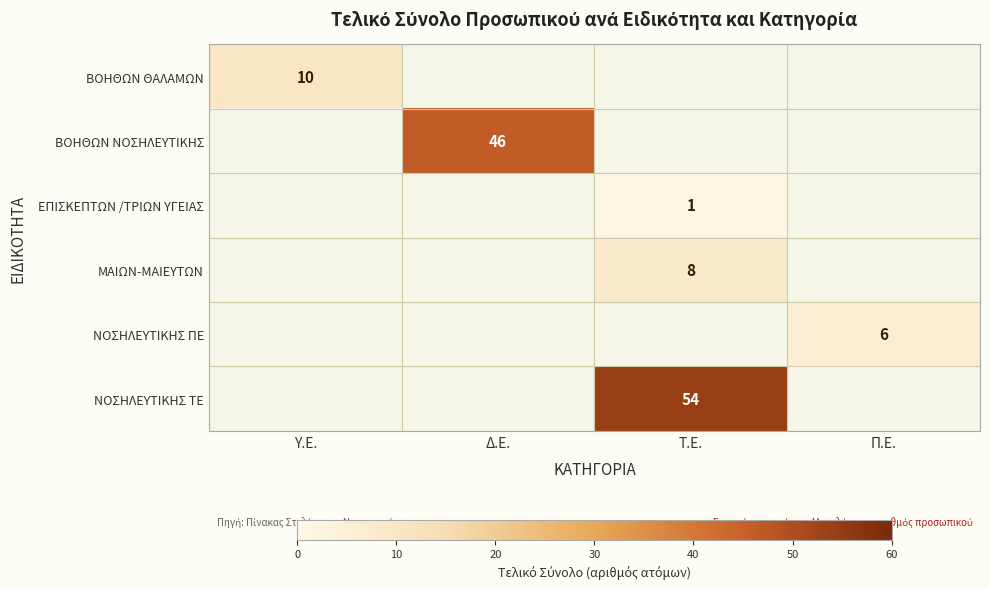

At how many categories does at least one series exceed 45?

2